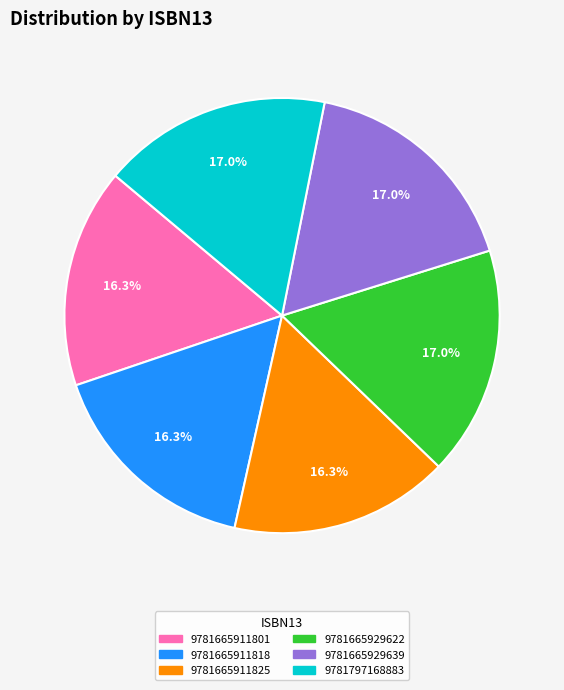

How many slices are in this pie chart?

6